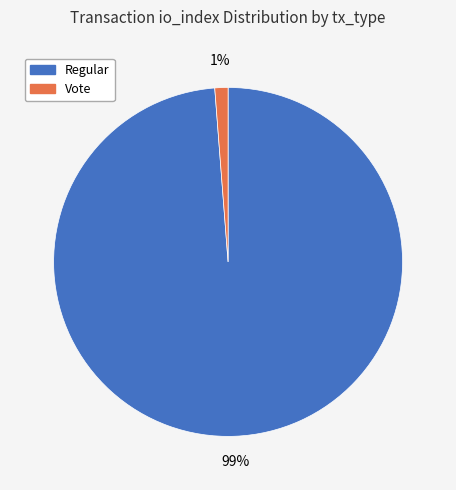

To the nearest percent, what is the difference between the largest and smallest slice percentages?

98%